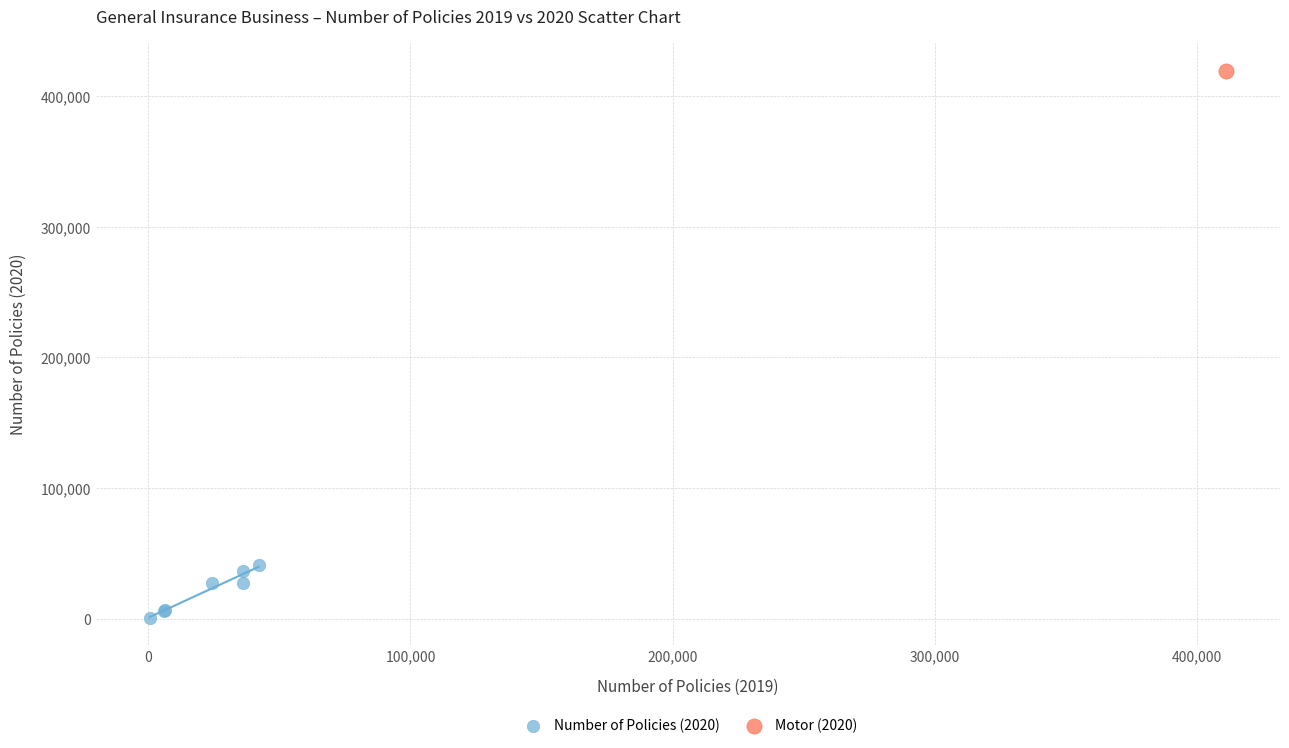

What are all the series names shown in the legend?

Number of Policies (2020), Motor (2020)